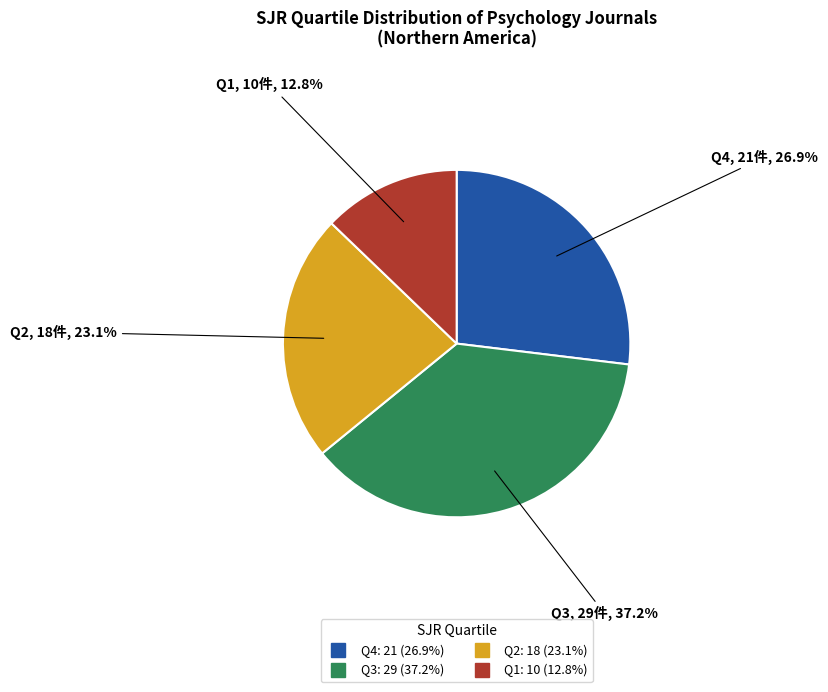

Is the sum of Q3 and Q2 greater than half?

Yes